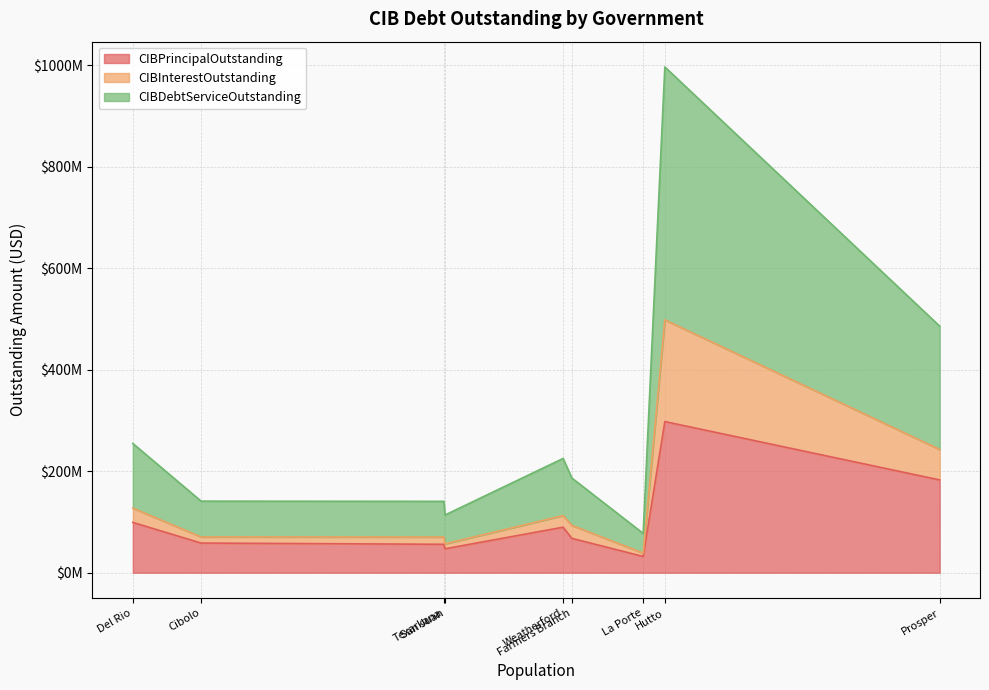

List the series in order of their peak value, highest first.

CIBDebtServiceOutstanding, CIBPrincipalOutstanding, CIBInterestOutstanding